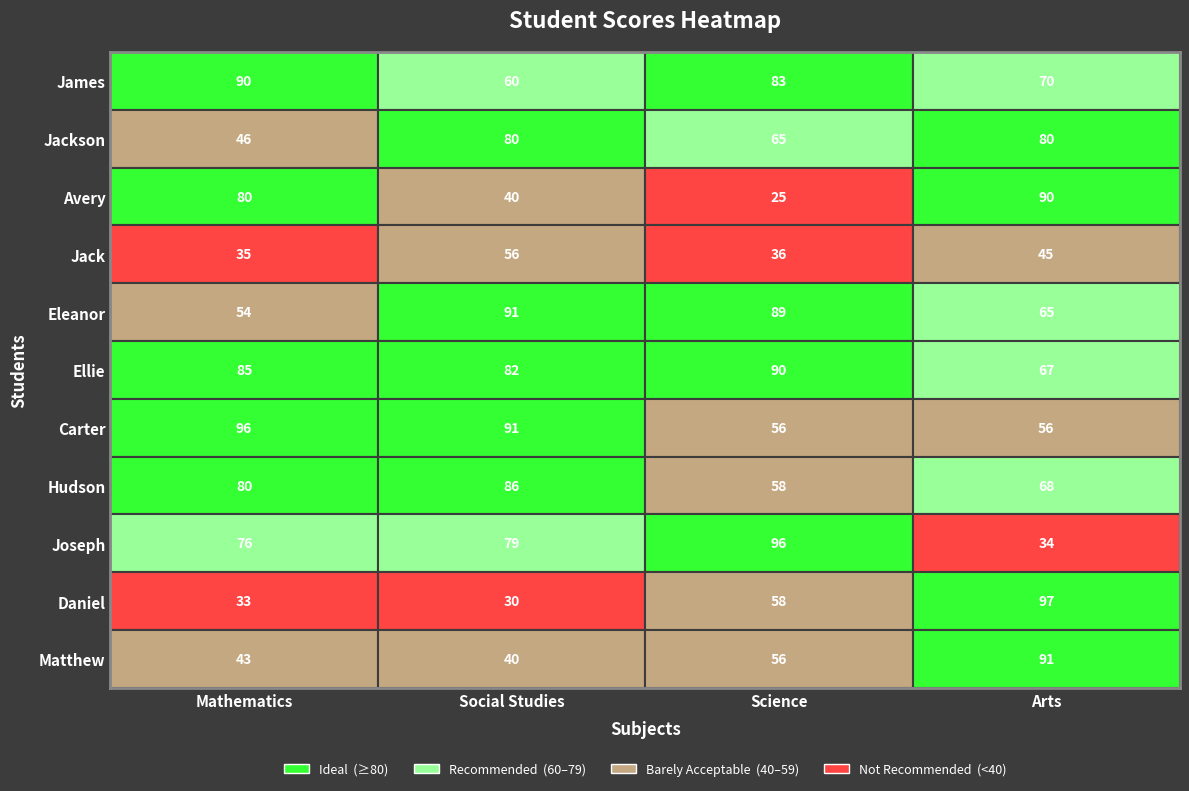

At Science, list the series in order from smallest to largest.

Avery, Jack, Carter, Matthew, Hudson, Daniel, Jackson, James, Eleanor, Ellie, Joseph